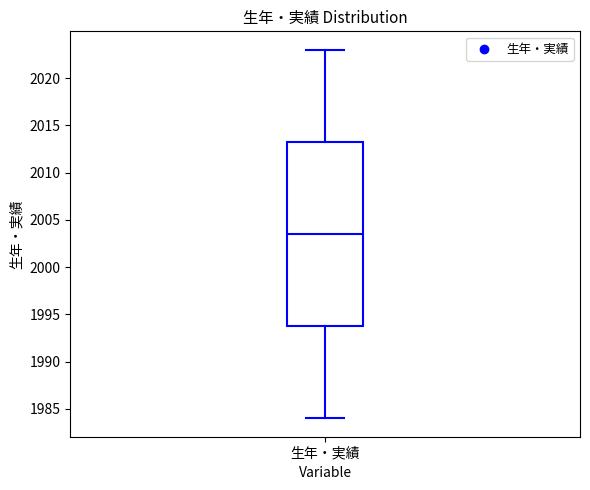

Where does the lower whisker of the box for 生年・実績 end on the y-axis? The values are not printed on the chart, so give them approximately, as read against the axis.

1984.0